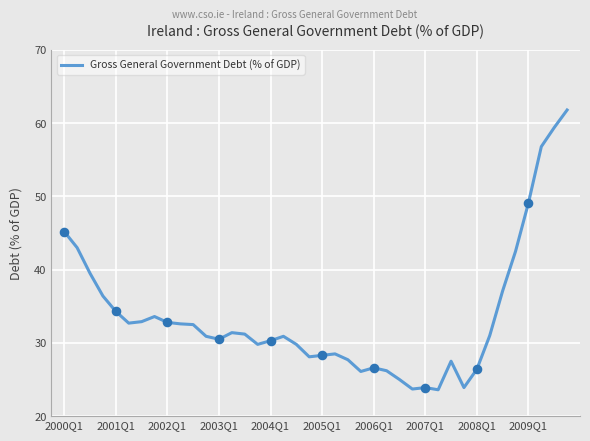

What is the greatest value displayed?

61.8